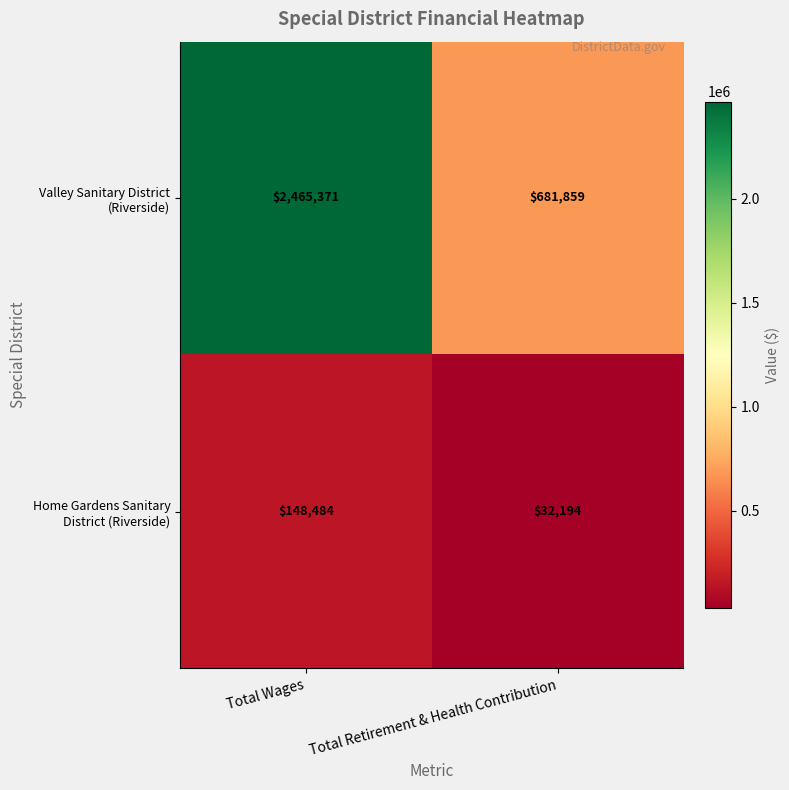

What is the greatest value displayed?

2465371